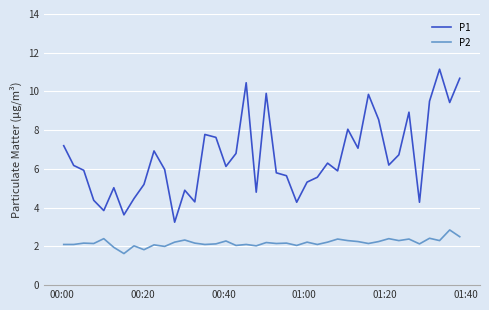

List the series in order of their overall mean, lowest first.

P2, P1